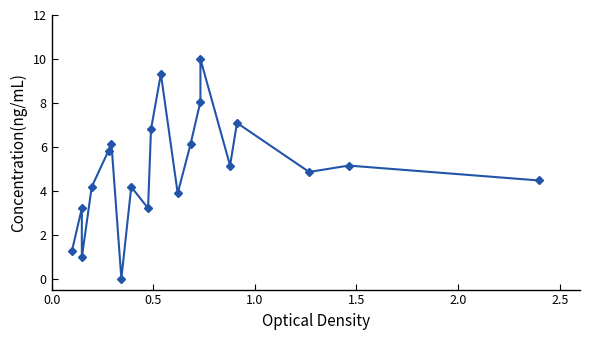

Reading left to right, list all the values displayed in this chart.

1.3	3.2	1.0	4.2	5.8	6.1	0.0	4.2	3.2	6.8	9.3	3.9	6.1	8.1	10.0	5.1	7.1	4.9	5.1	4.5